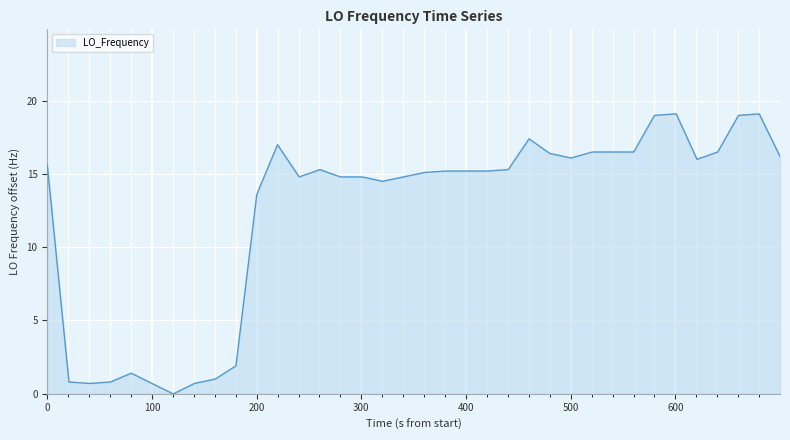

What is the maximum value shown in the chart?

19.1